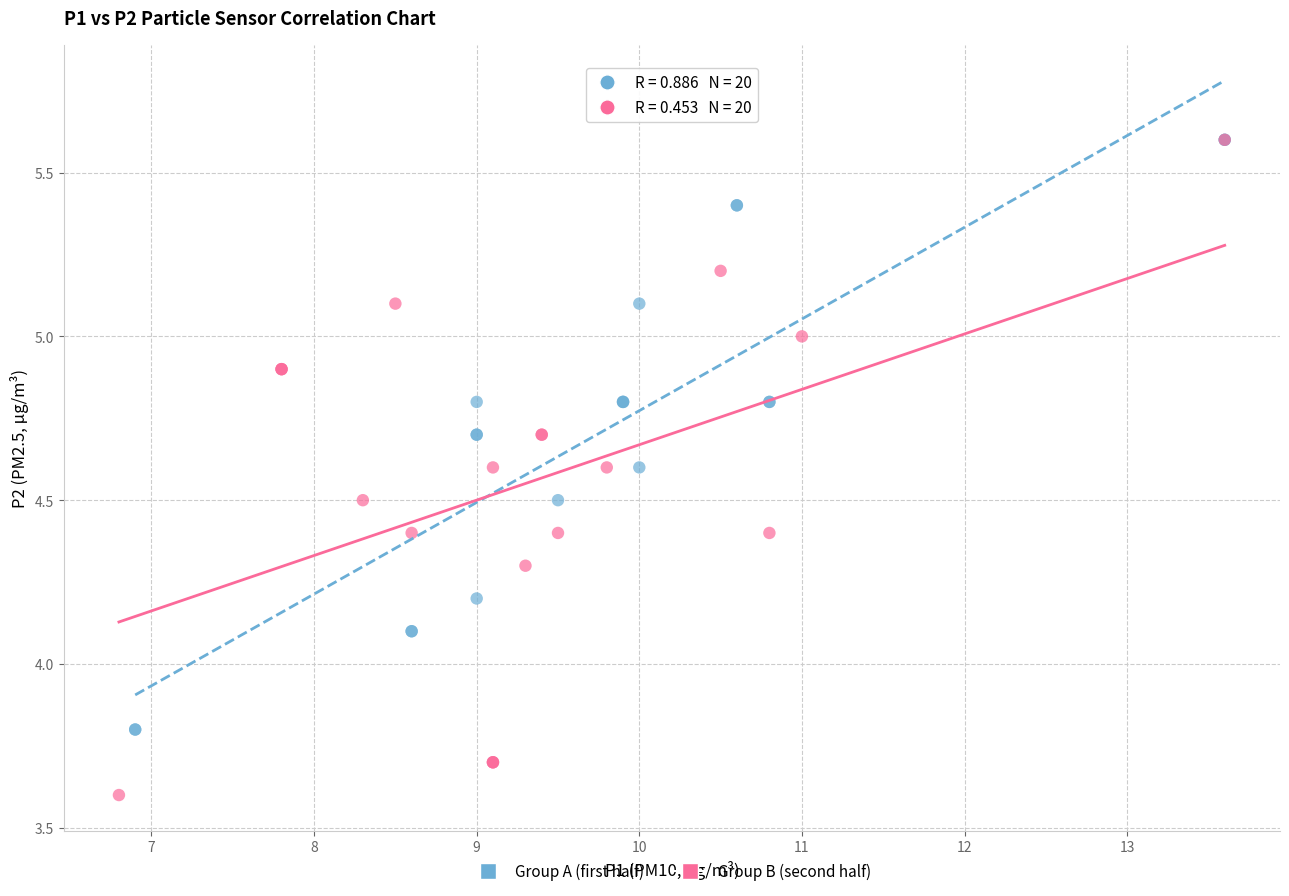

Which series has the widest spread of Y values?

Group B (second half)